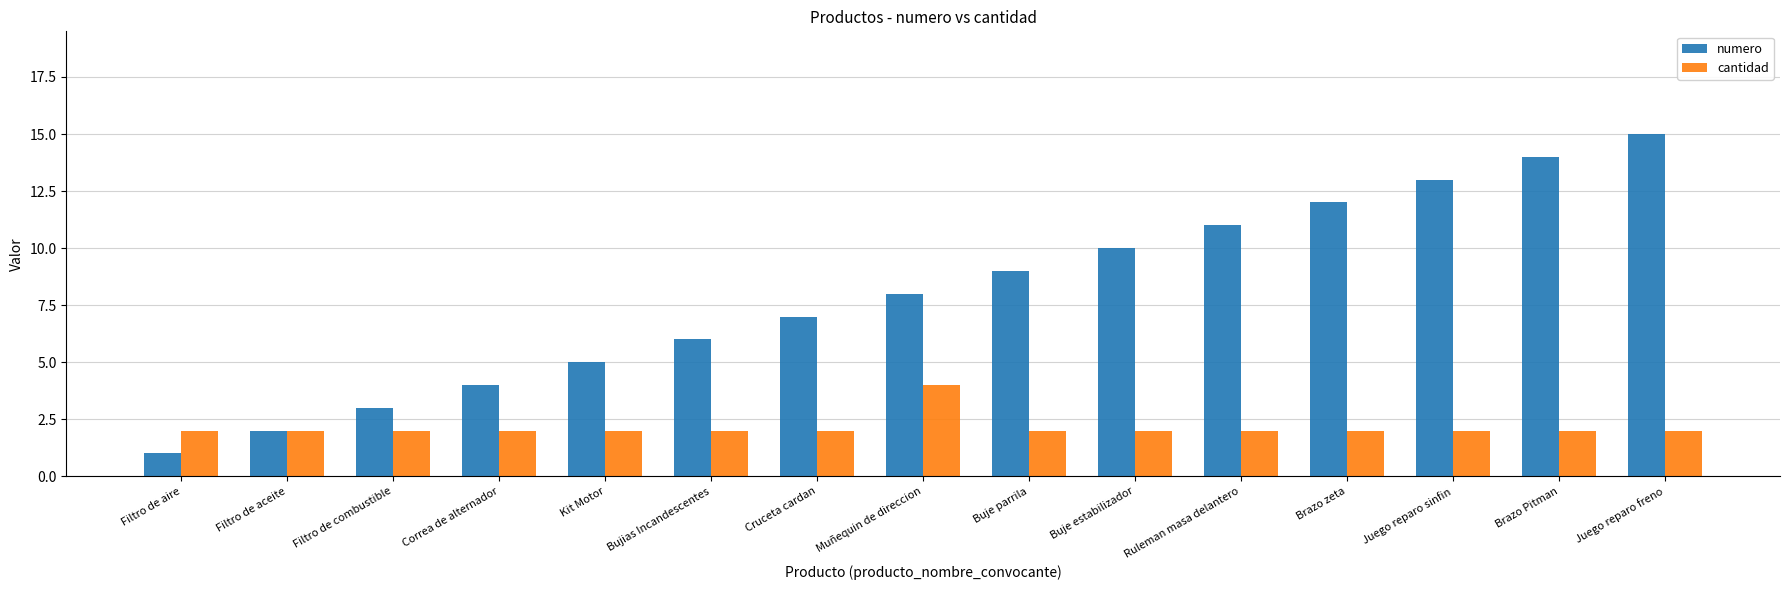

Rank the series by their average value, from highest to lowest.

numero, cantidad